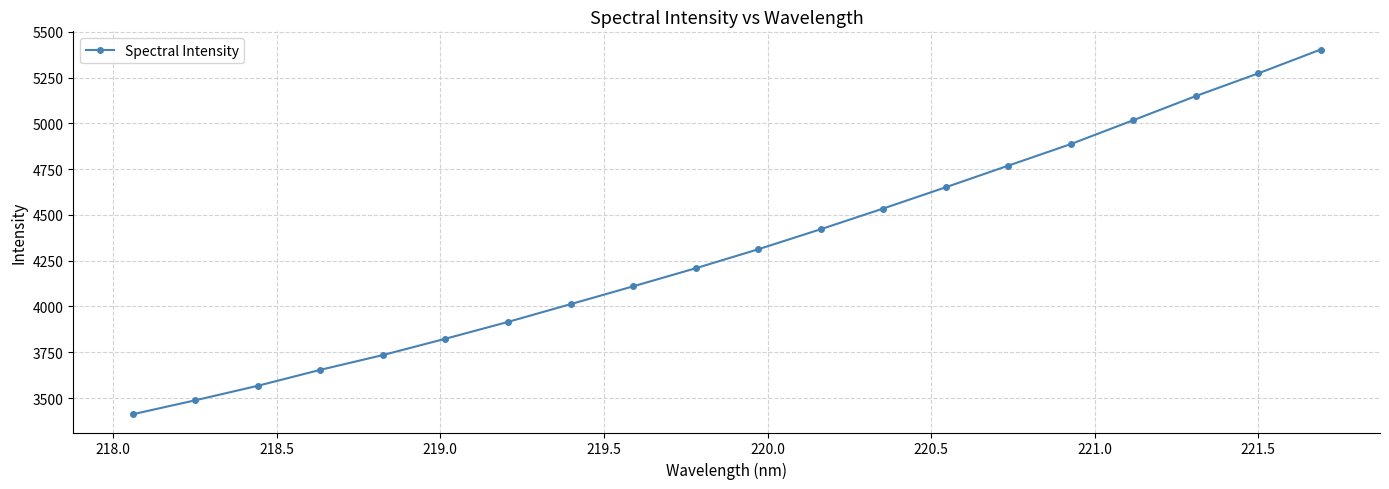

What is the difference between the maximum and minimum values?

1991.4